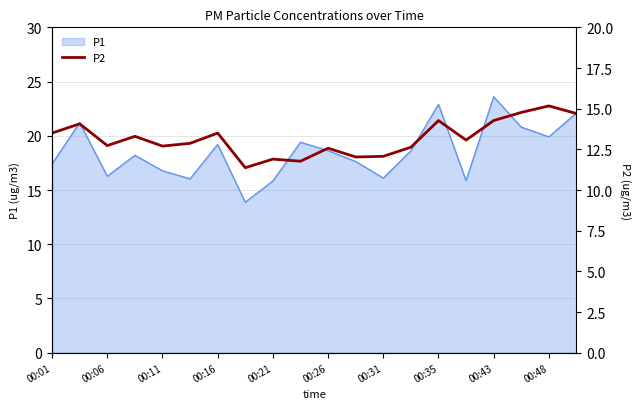

What is the approximate value at 15?

13.1